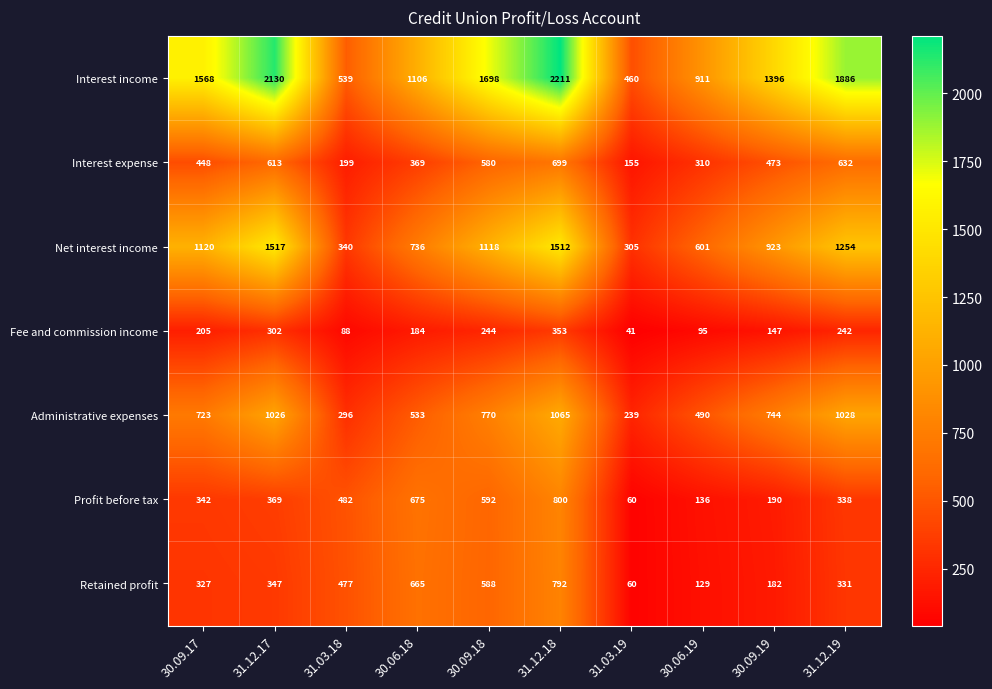

True or false: Interest income has a value of 2970 at 31.12.17.

False